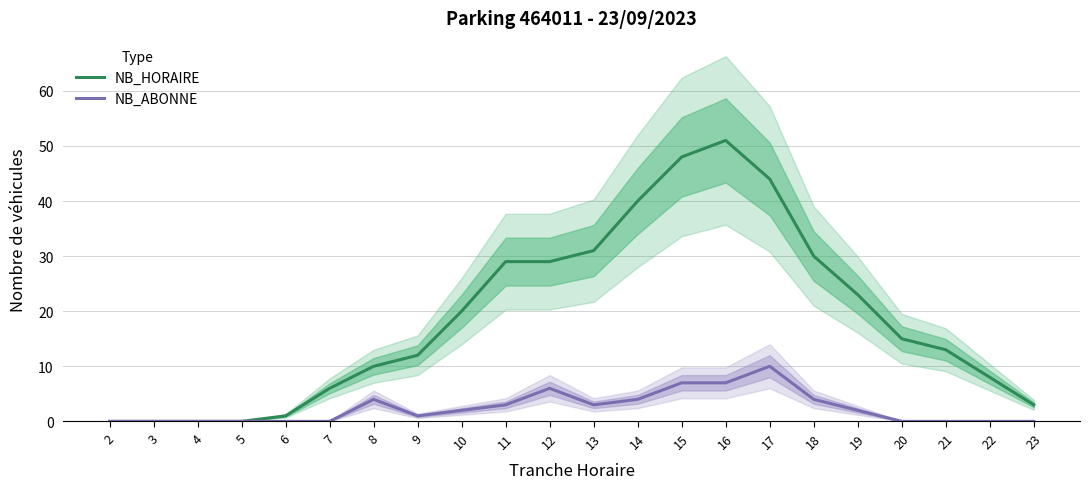

Which has a higher value, 9 or 3?

9